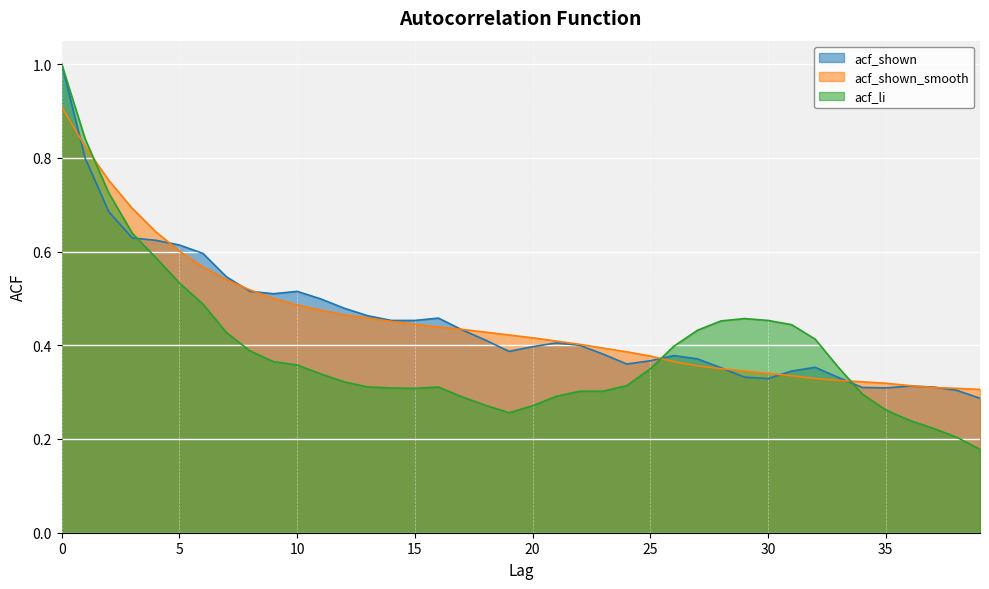

Which series has the widest spread of values?

acf_li